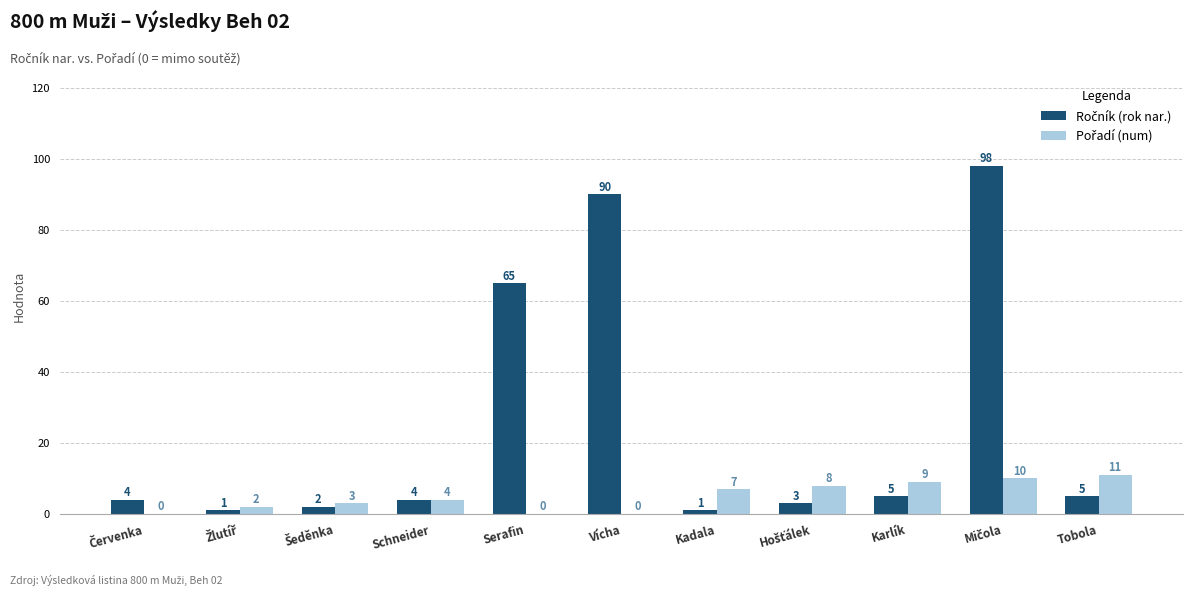

How many distinct data groups are displayed?

2